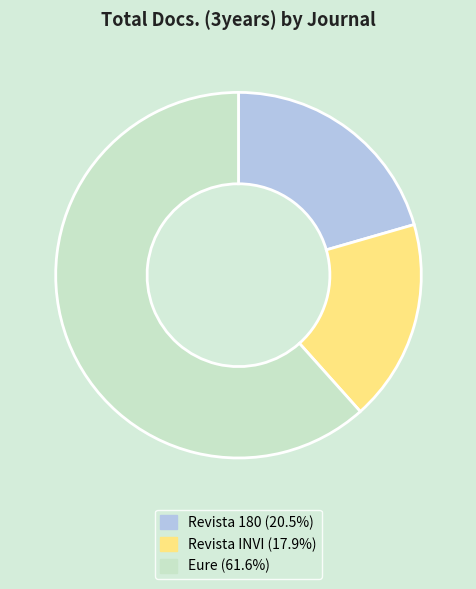

How many segments does this pie chart have?

3